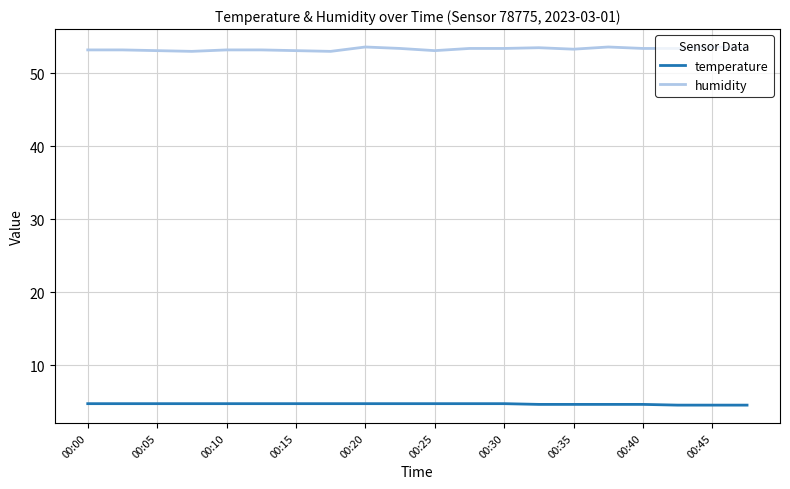

What is the maximum value shown in the chart?

53.6